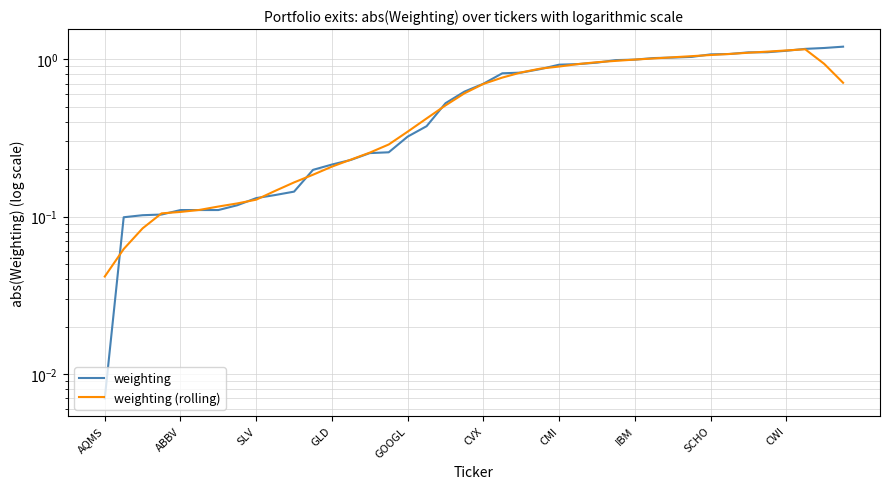

How many categories are shown in the chart?

40